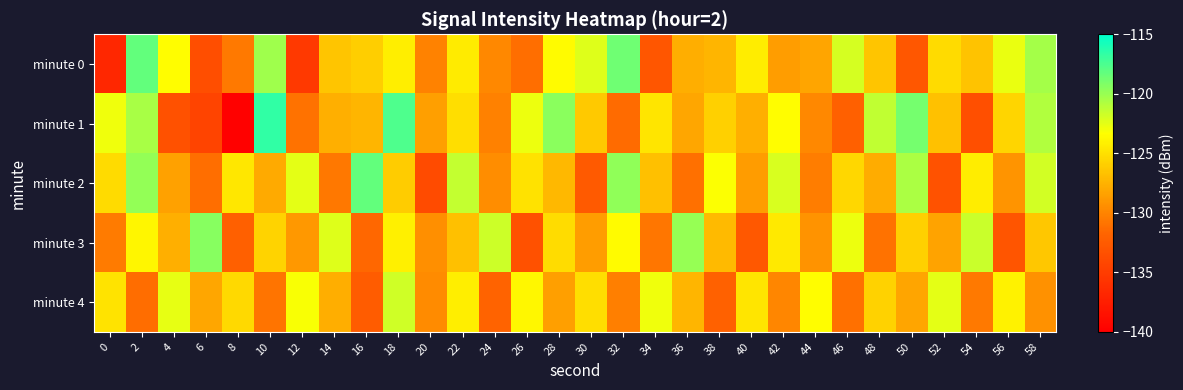

What is the total value across all series at 12?

-640.8